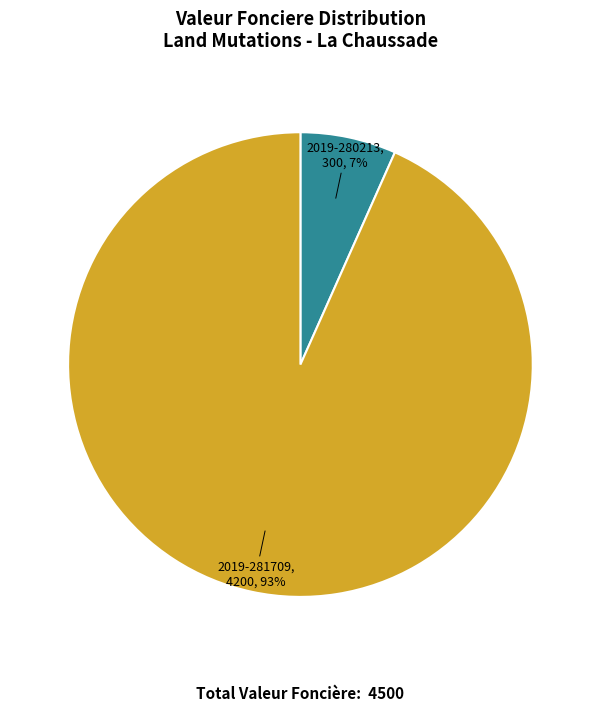

To the nearest percent, what is the combined percentage of 2019-281709 and 2019-280213?

100%